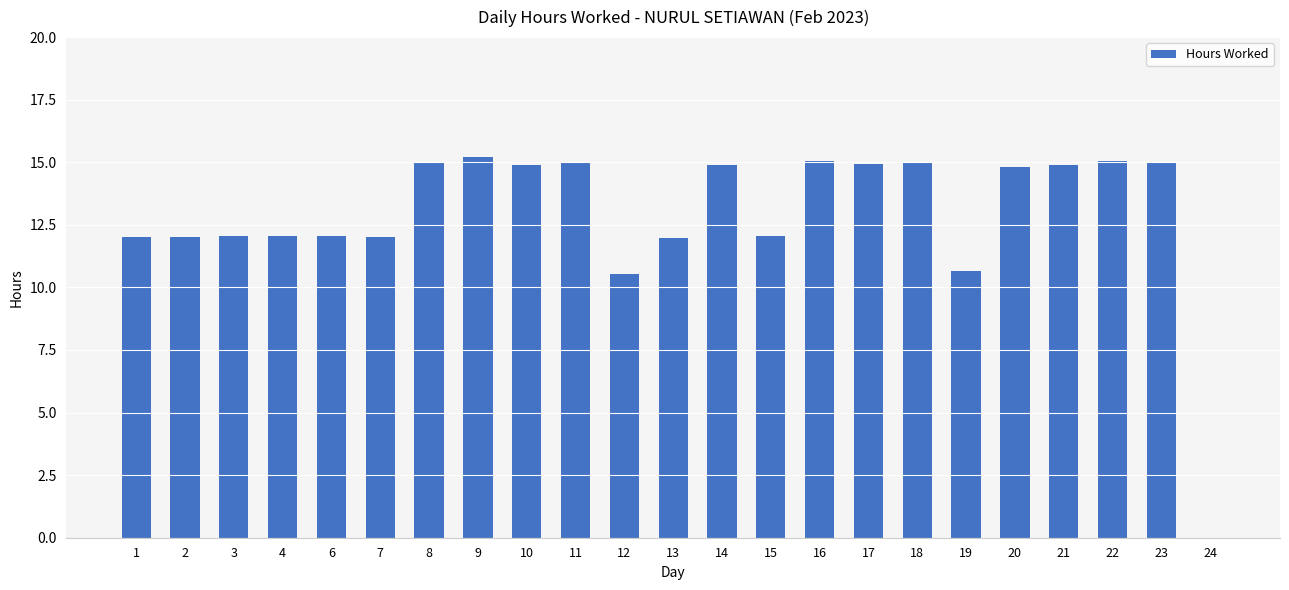

What is the sum of all values?

297.2